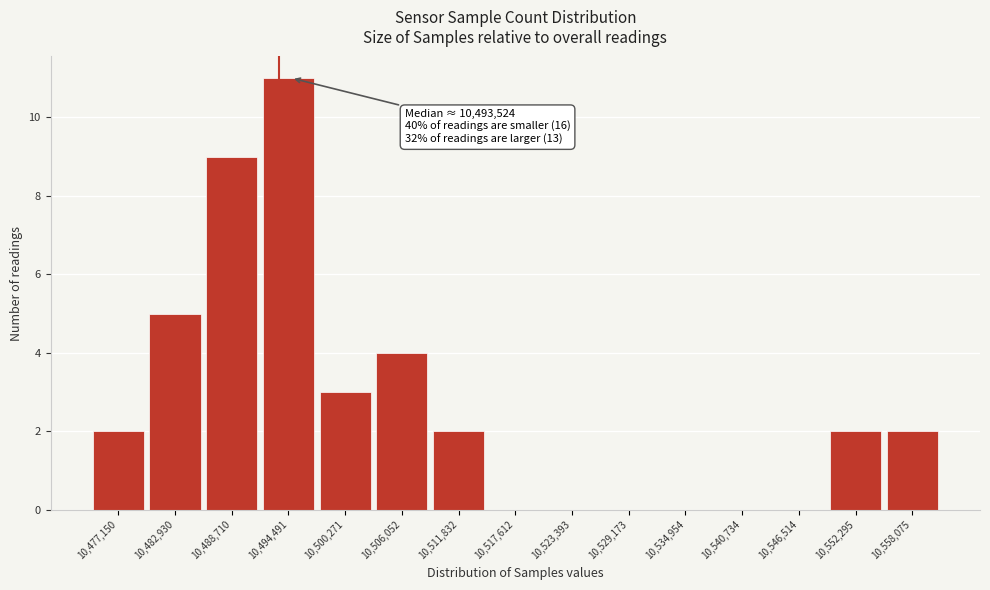

Over which range of the x-axis is the bar tallest?

10492000 to 10498000